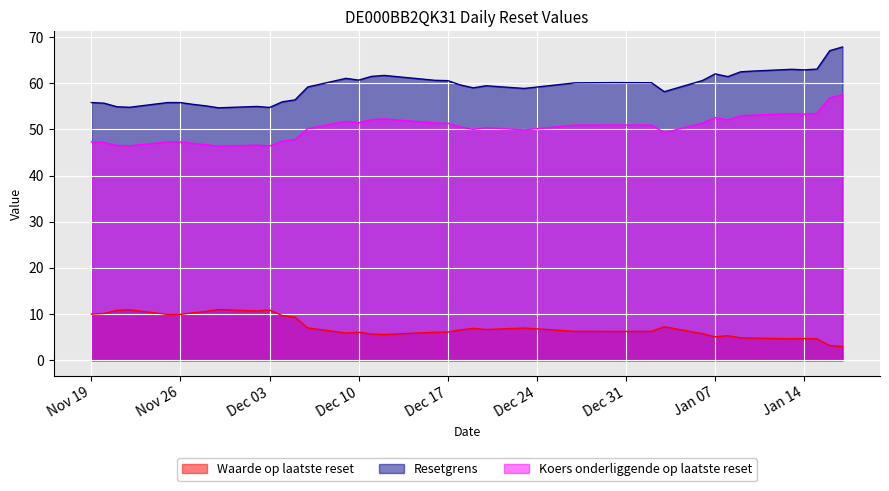

What are all the series names shown in the legend?

Waarde op laatste reset, Resetgrens, Koers onderliggende op laatste reset